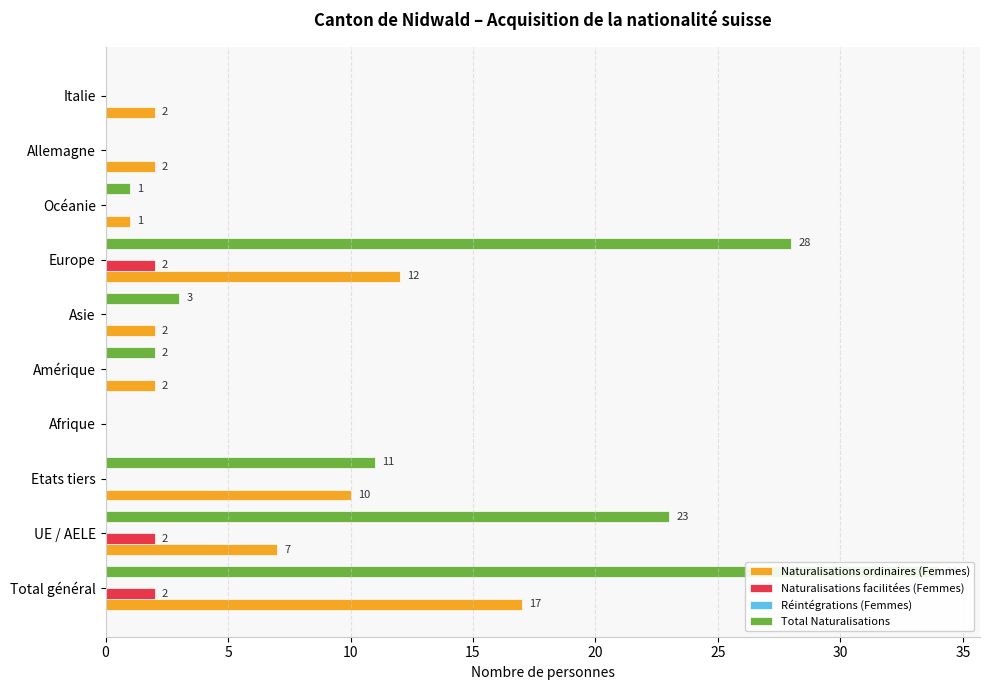

Are the bars horizontal?

Yes